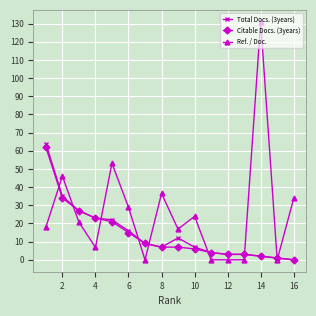

Which series has the widest spread of values?

Ref. / Doc.